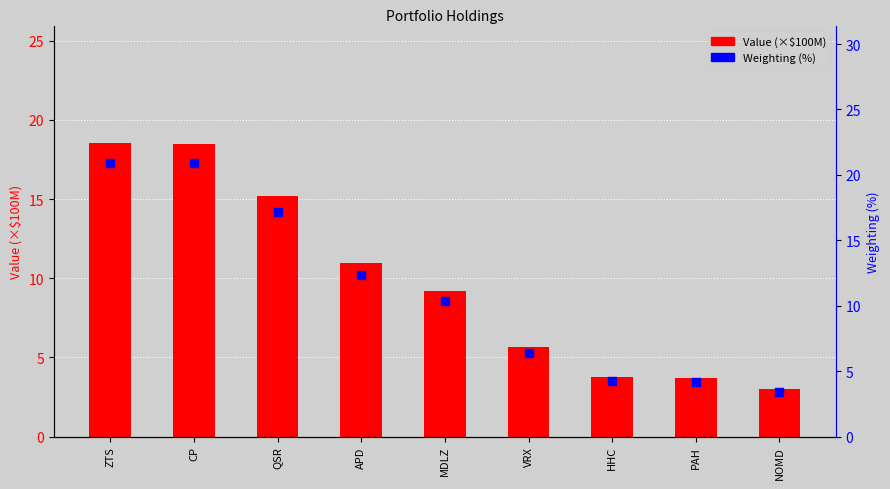

Is the value of Value (×$100M) at ZTS greater than the value of Weighting (%) at APD?

Yes